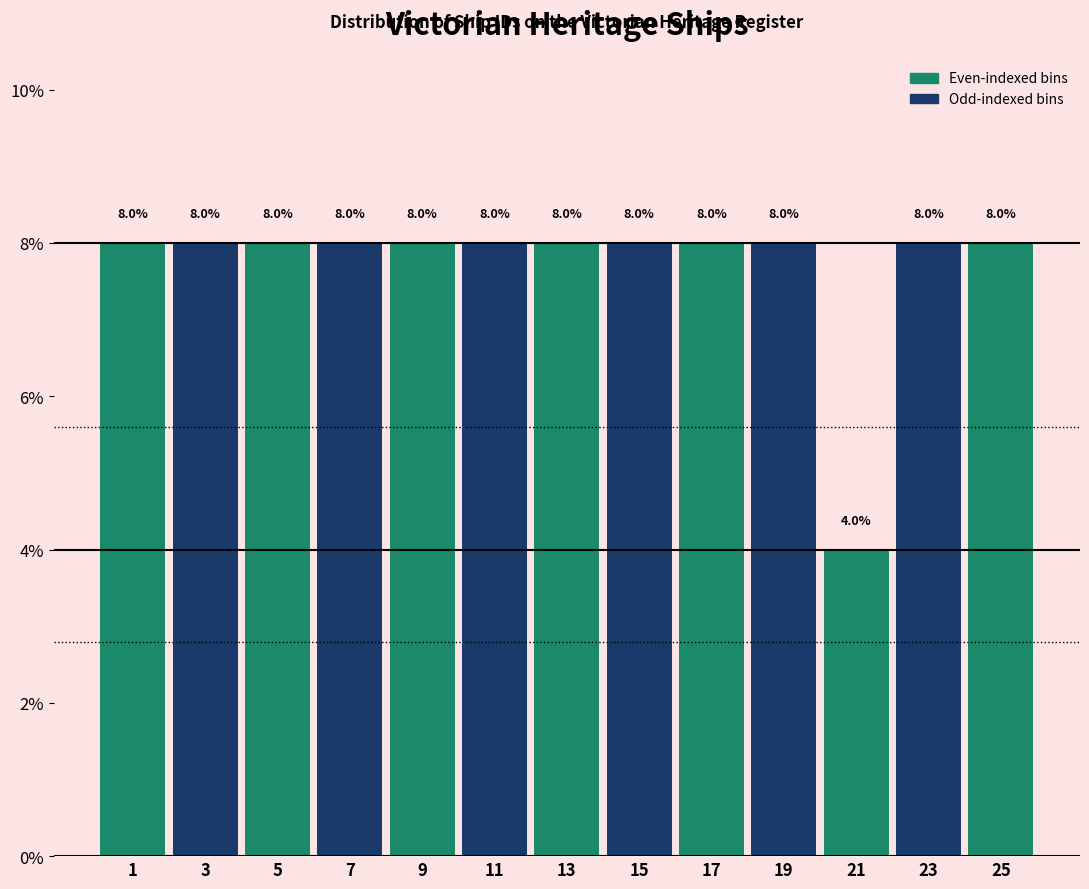

Reading left to right, what are all the values shown in this chart?

8	8	8	8	8	8	8	8	8	8	4	8	8